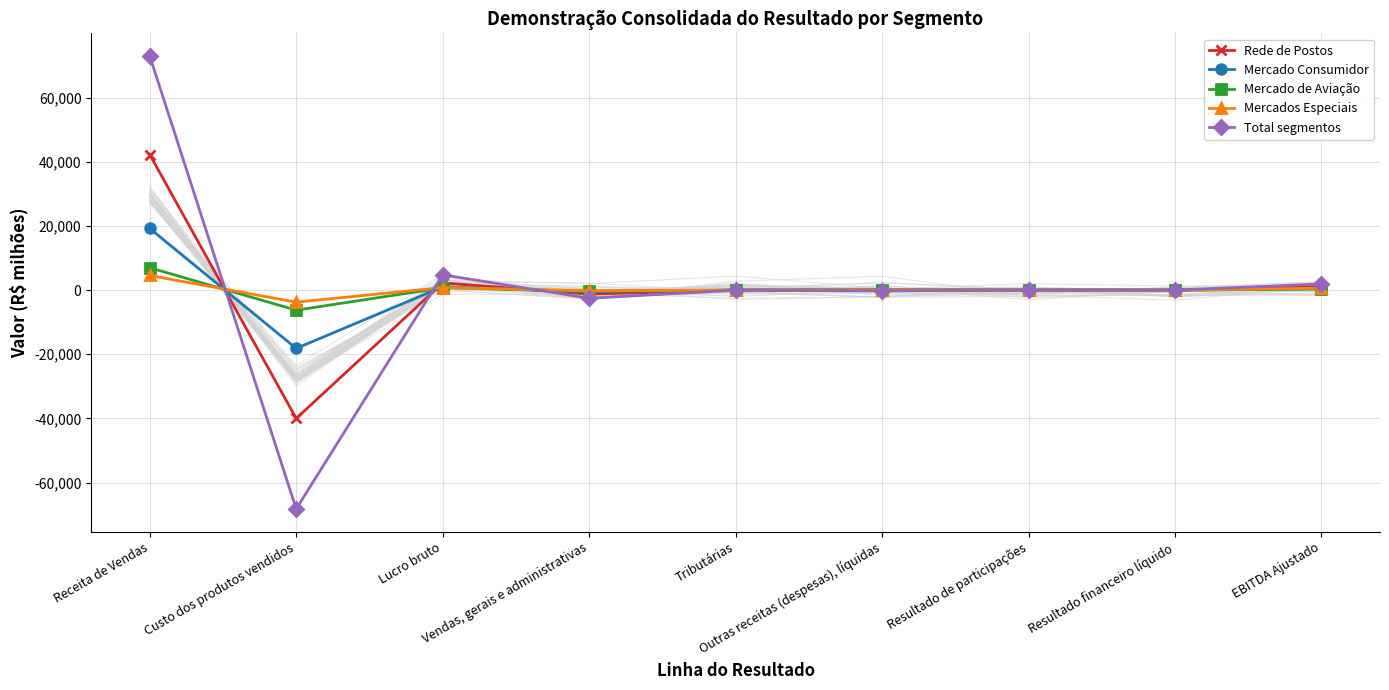

True or false: Mercados Especiais and Rede de Postos intersect in this chart.

True